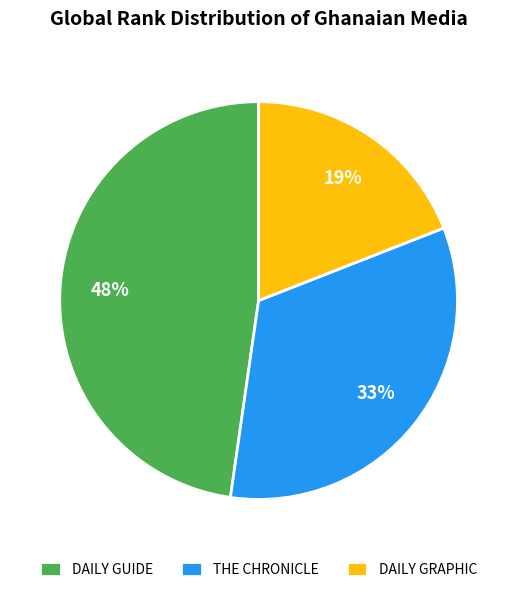

What is the largest slice in the pie chart?

DAILY GUIDE